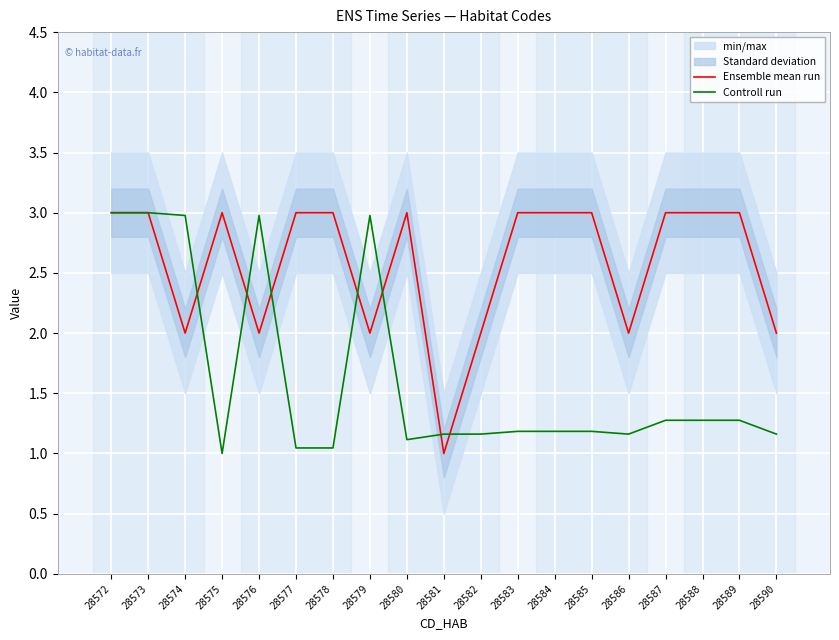

How many data points does each series have?

19